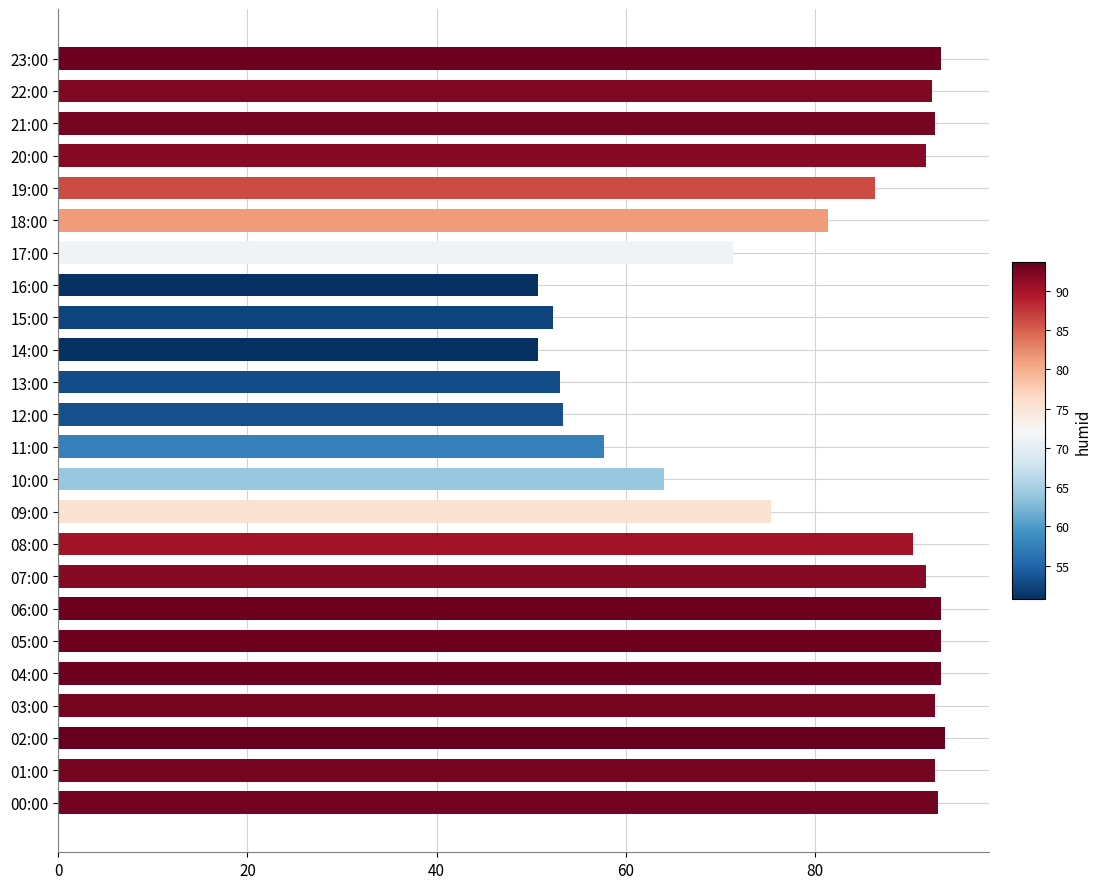

What is the change in value from 12:00 to 20:00?

+38.4